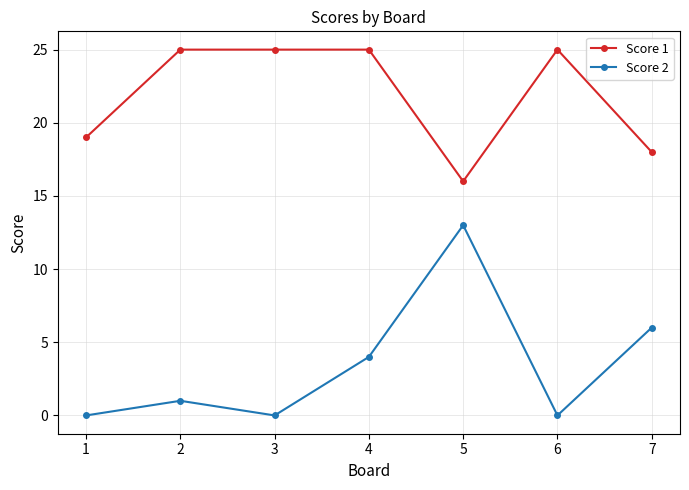

True or false: Score 1 and Score 2 intersect in this chart.

False